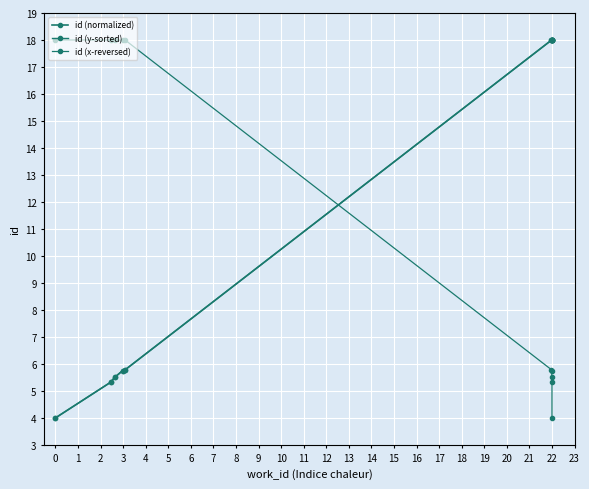

List the series in order of their peak value, lowest first.

id (normalized), id (y-sorted), id (x-reversed)